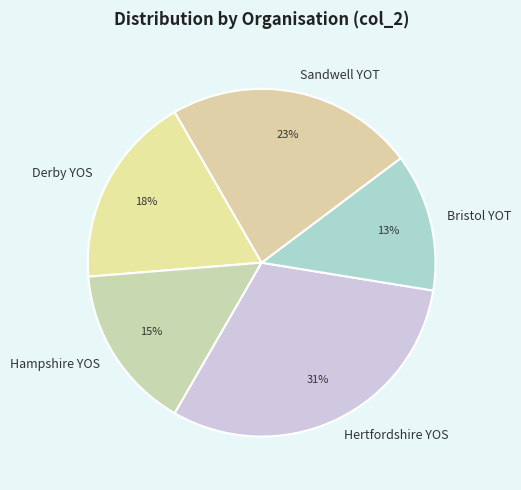

Rank the categories by value from lowest to highest.

Bristol YOT, Hampshire YOS, Derby YOS, Sandwell YOT, Hertfordshire YOS